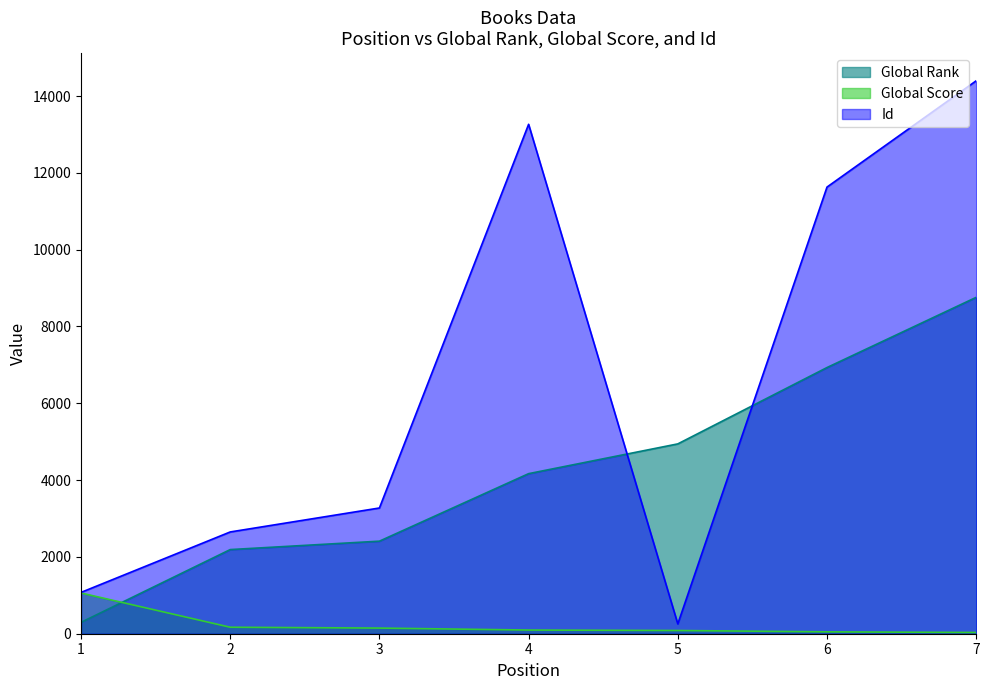

How many data points in Global Score are above 96?

3